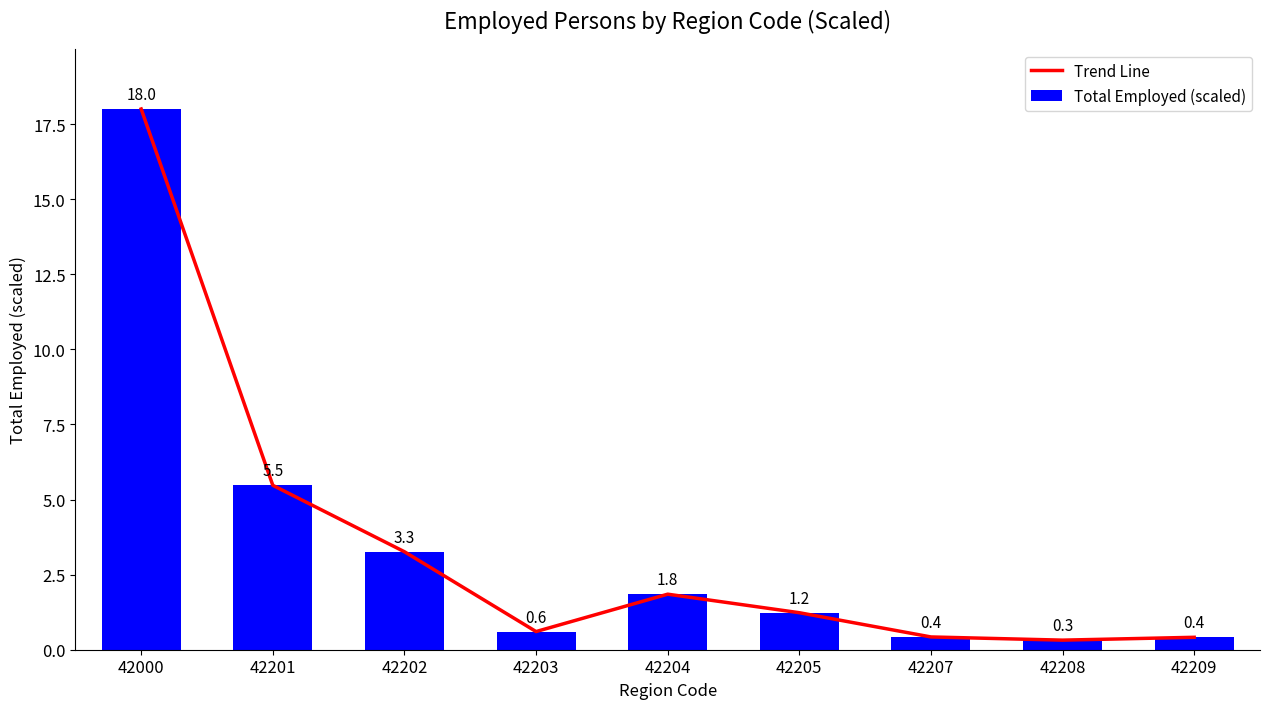

Where is Total Employed (scaled) nearest to the value 9?

42201